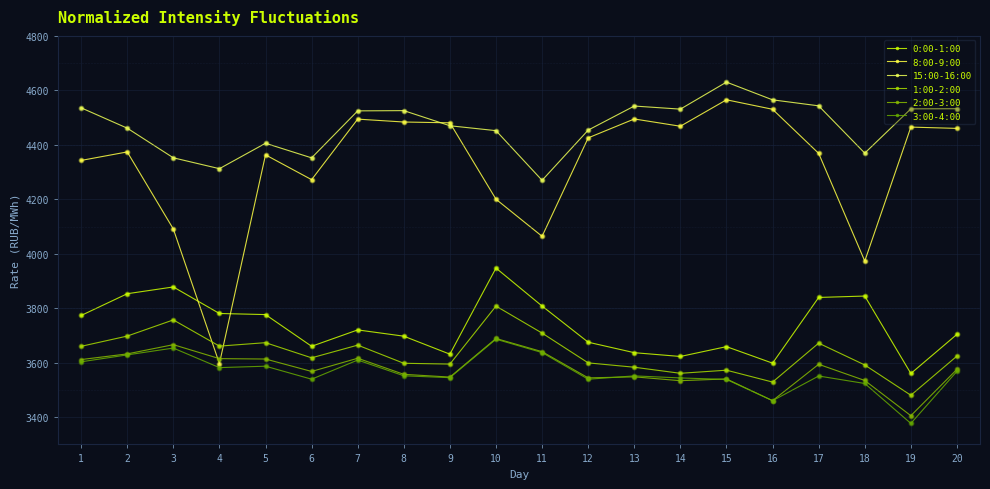

Is the value of 2:00-3:00 at 14 greater than the value of 15:00-16:00 at 17?

No